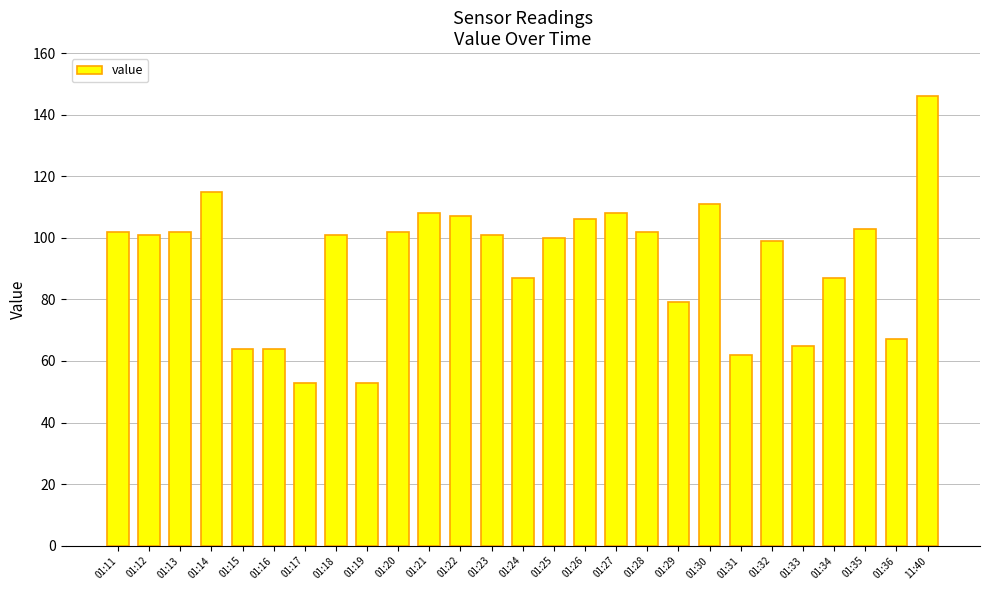

What is the average value?

92